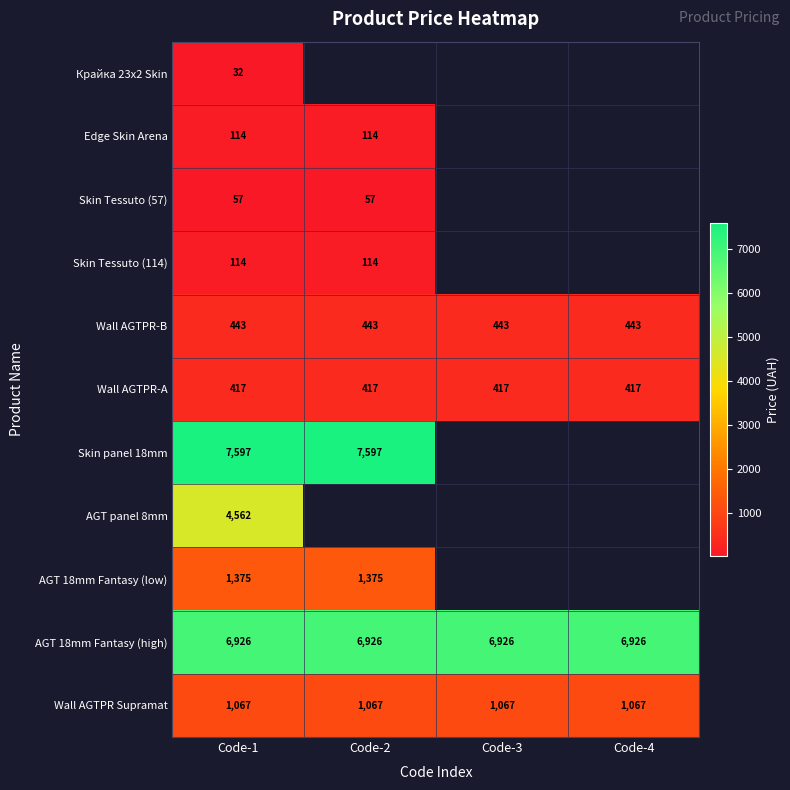

Is the value of Skin Tessuto (114) at Code-2 greater than the value of Wall AGTPR Supramat at Code-4?

No